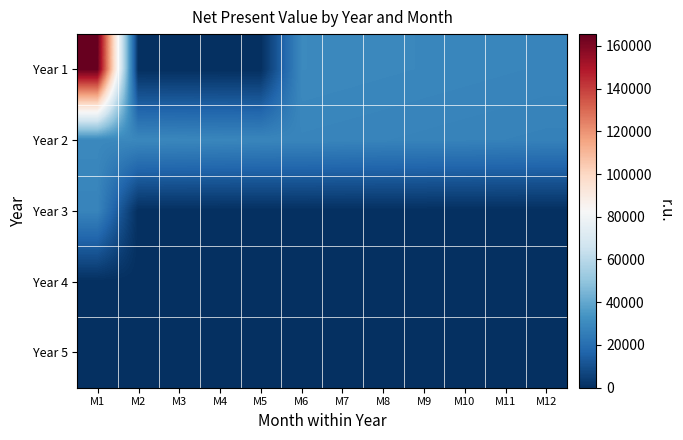

Reading left to right, what are all the values shown in this chart?

Year 1: M1=165460.0	M2=0.0	M3=0.0	M4=0.0	M5=0.0	M6=29762.8	M7=29516.8	M8=29272.9	M9=29031.0	M10=28791.0	M11=28553.1	M12=28317.1
Year 2: M1=29487.2	M2=29243.5	M3=29001.9	M4=28762.2	M5=28524.5	M6=28288.7	M7=28054.9	M8=27823.1	M9=27593.1	M10=27365.1	M11=27138.9	M12=26914.7
Year 3: M1=28026.8	M2=0.0	M3=0.0	M4=0.0	M5=0.0	M6=0.0	M7=0.0	M8=0.0	M9=0.0	M10=0.0	M11=0.0	M12=0.0
Year 4: M1=0.0	M2=0.0	M3=0.0	M4=0.0	M5=0.0	M6=0.0	M7=0.0	M8=0.0	M9=0.0	M10=0.0	M11=0.0	M12=0.0
Year 5: M1=0.0	M2=0.0	M3=0.0	M4=0.0	M5=0.0	M6=0.0	M7=0.0	M8=0.0	M9=0.0	M10=0.0	M11=0.0	M12=0.0